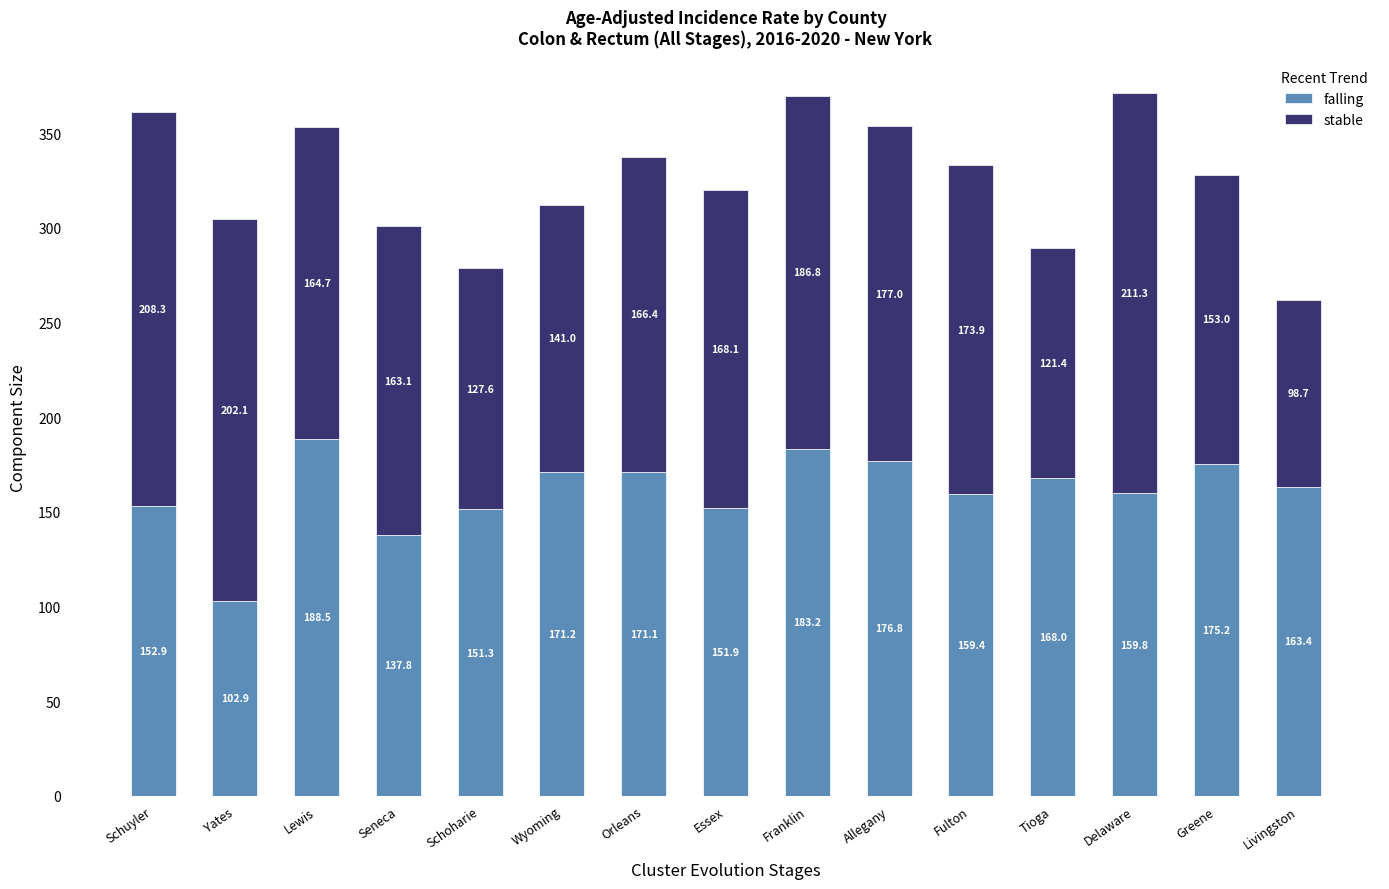

Reading right to left, transcribe the values for falling.

163.4	175.2	159.8	168.0	159.4	176.8	183.2	151.9	171.1	171.2	151.3	137.8	188.5	102.9	152.9